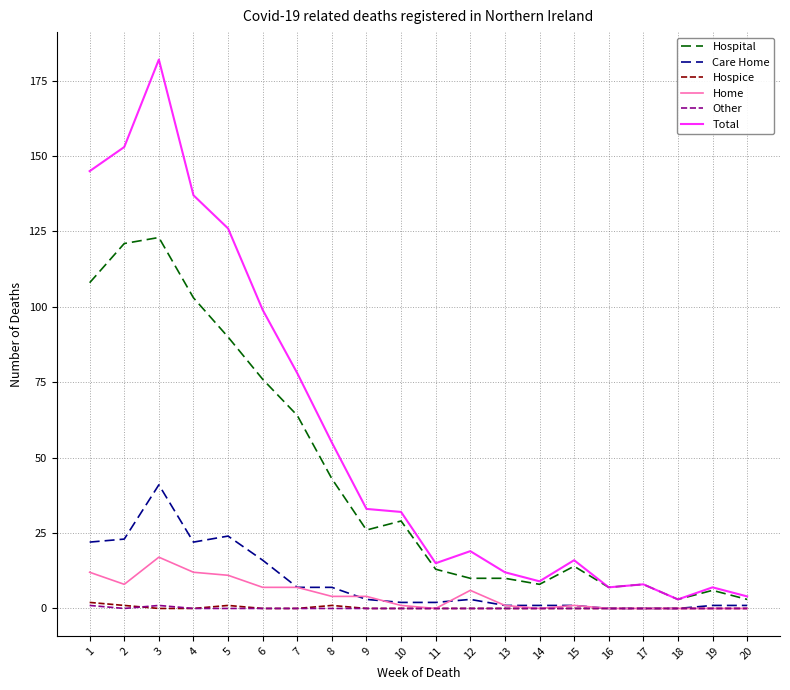

What is the total value across all series at 5?

252